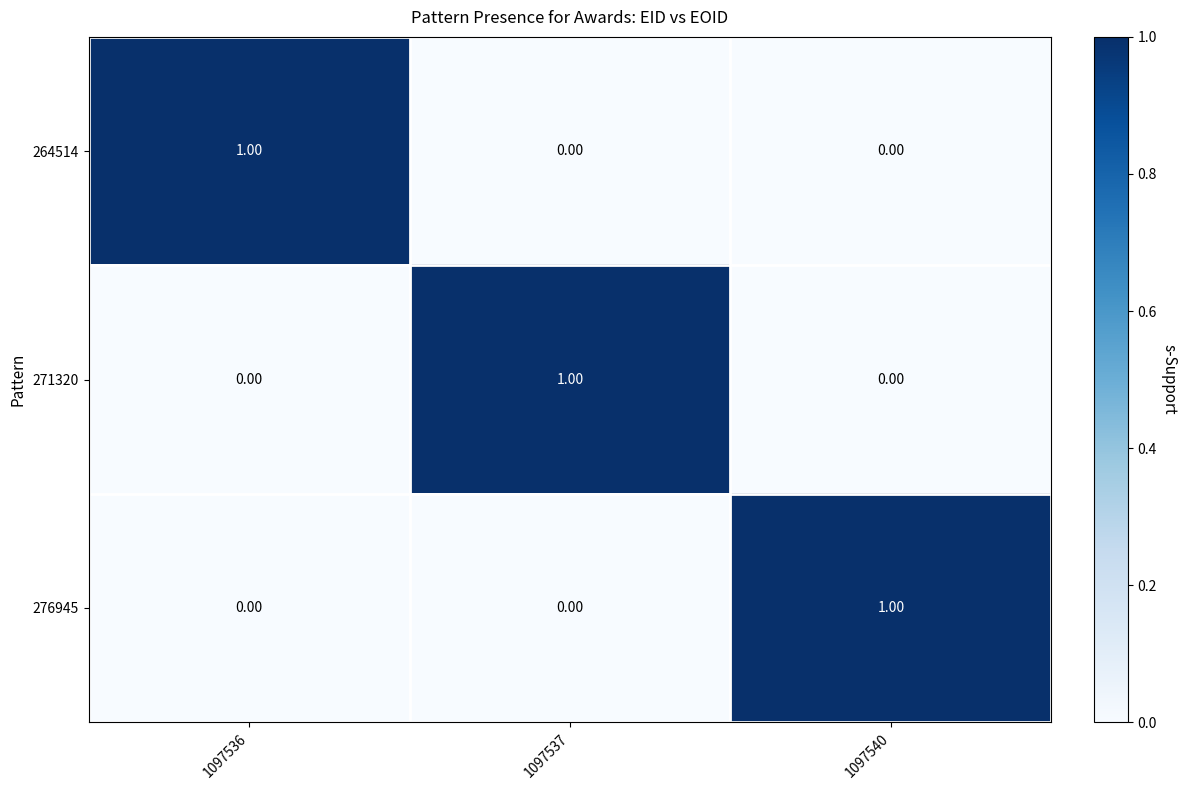

Is the value of 276945 at 1097540 greater than the value of 271320 at 1097536?

Yes